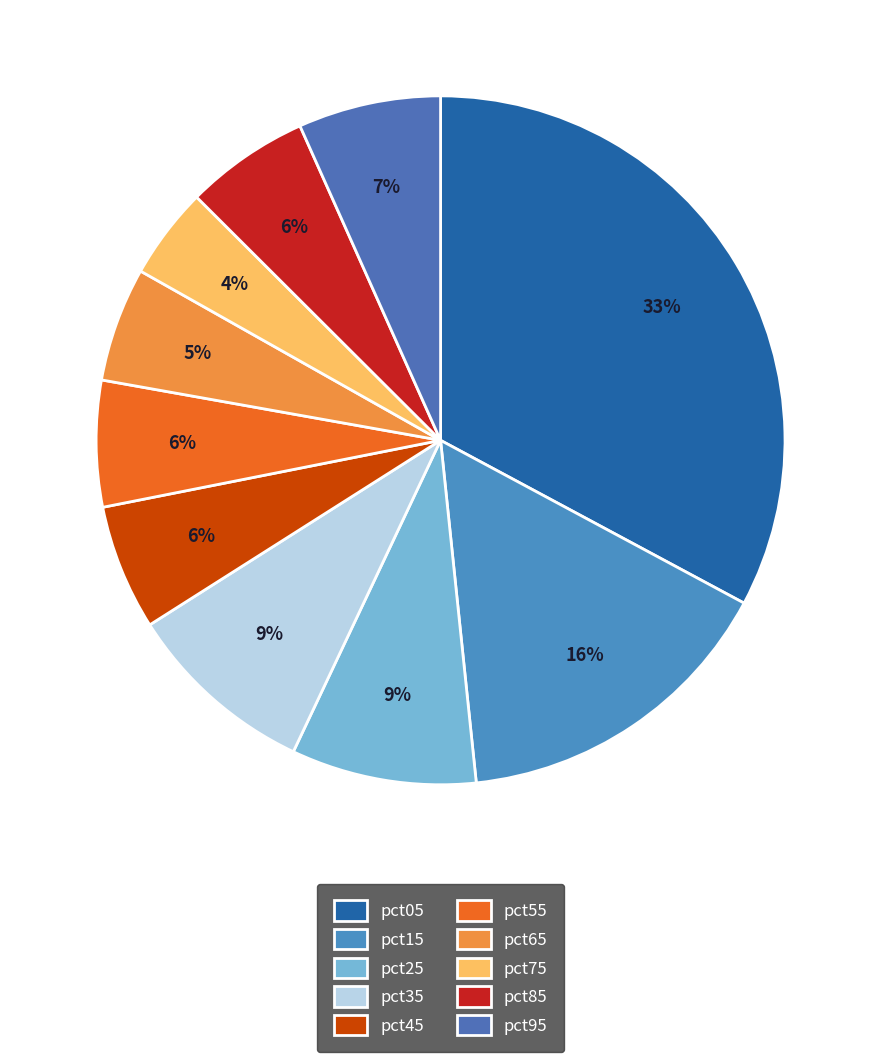

What is the smallest slice in the pie chart?

pct75